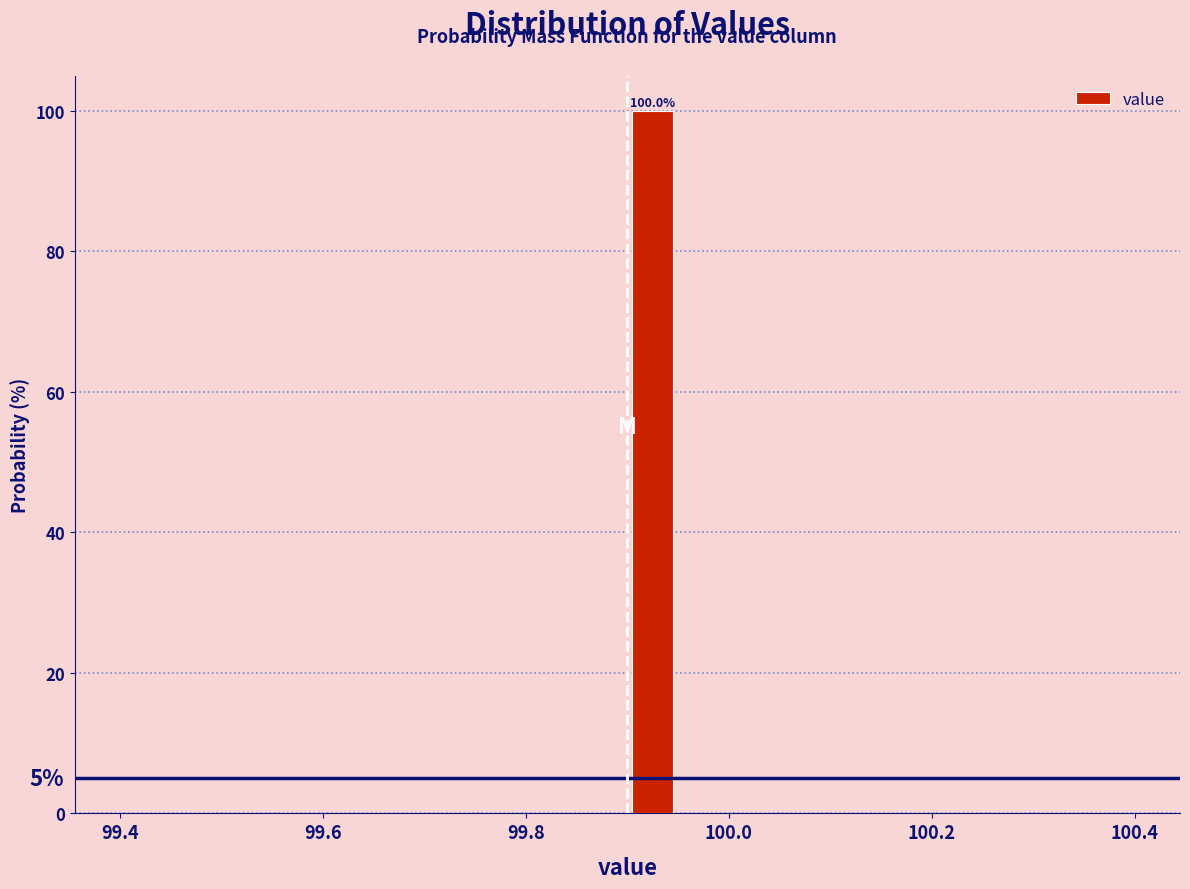

Around what value on the x-axis is the tallest bar? Give the approximate position of its centre, as read against the axis.

99.92